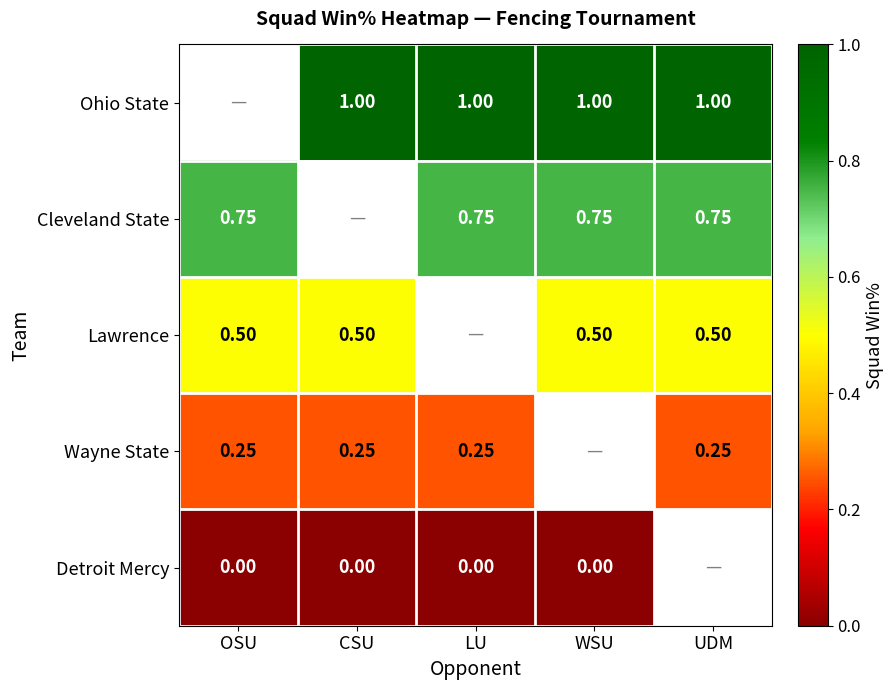

Is the value of Ohio State at UDM greater than the value of Lawrence at UDM?

Yes